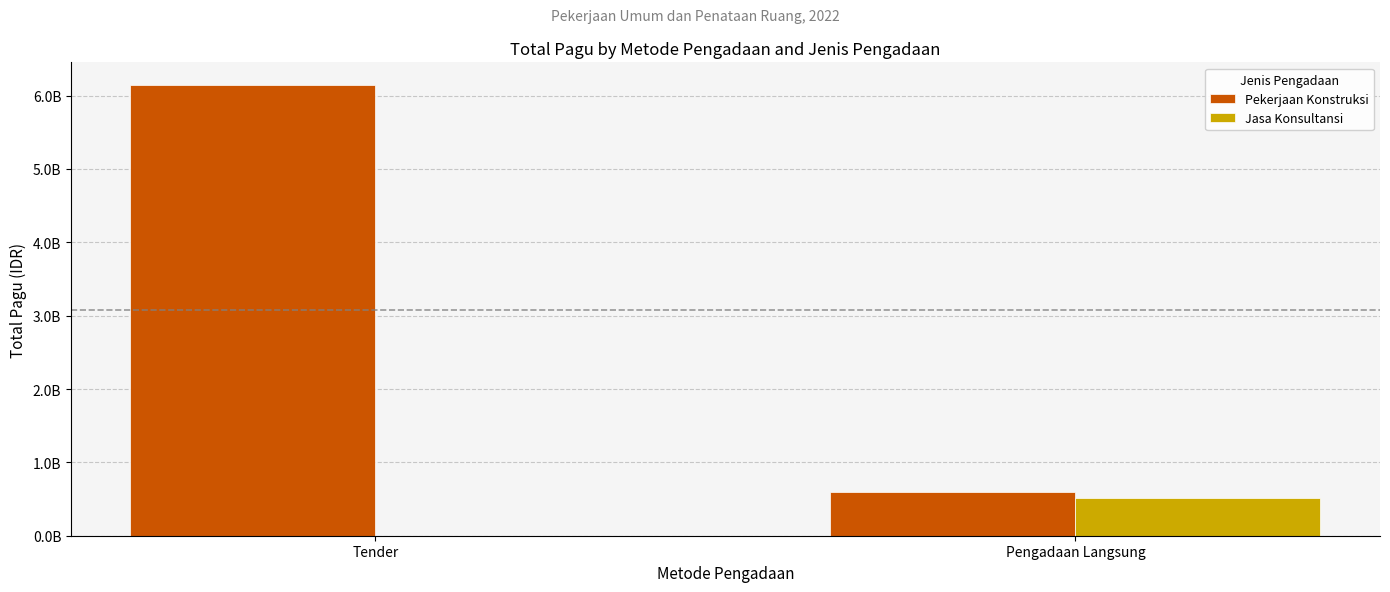

Does the chart contain stacked bars?

No